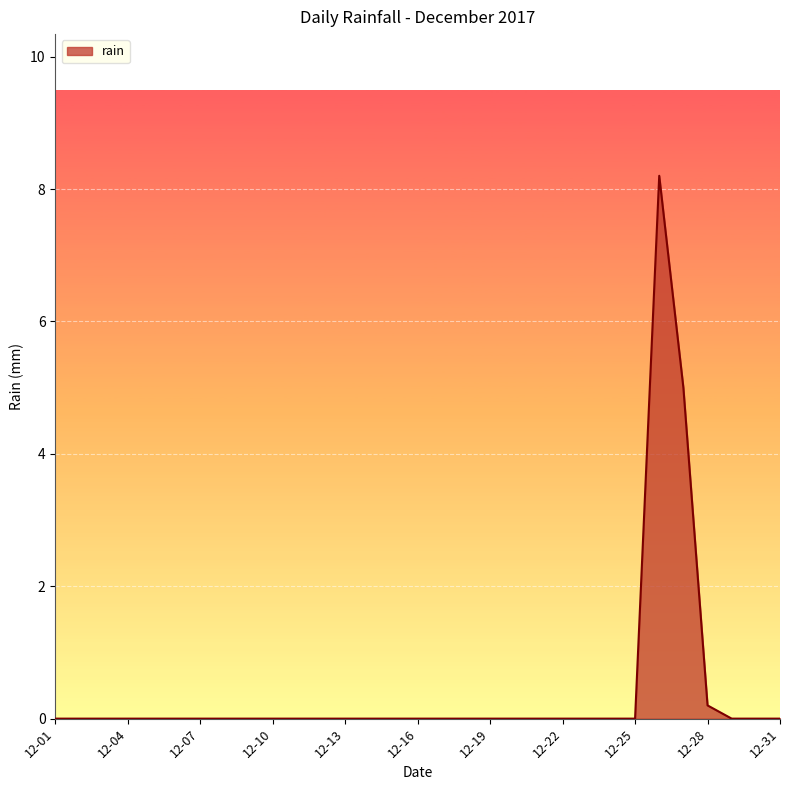

What is the maximum value shown in the chart?

8.2